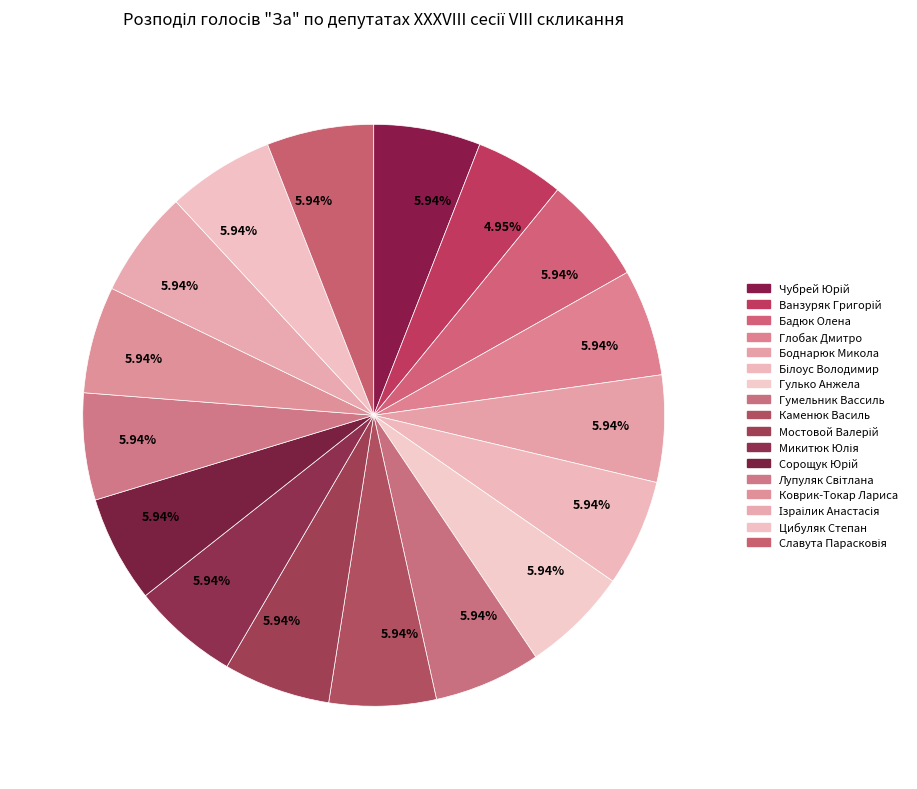

What is the largest slice in the pie chart?

Чубрей Юрій Георгійович